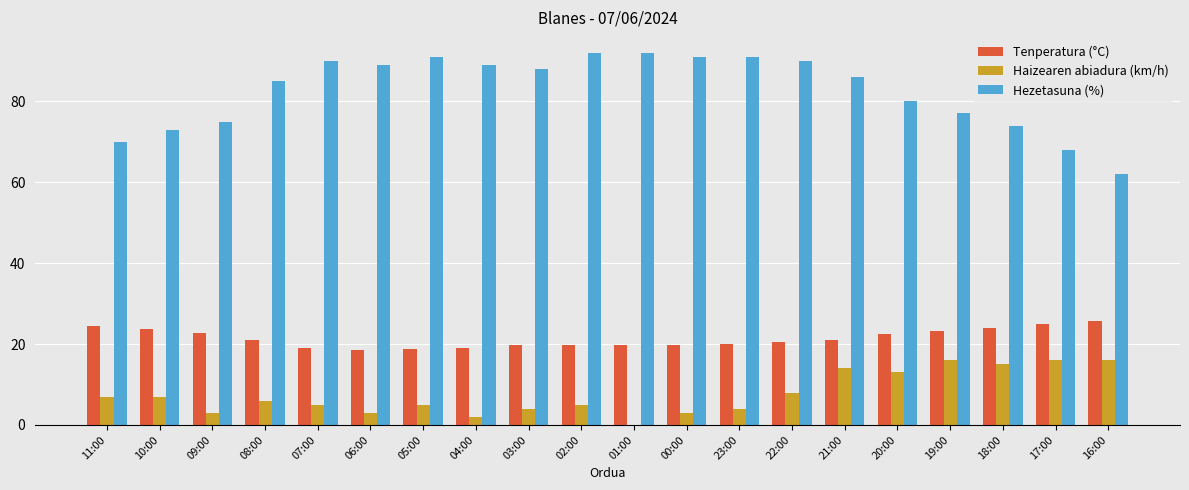

The value of Hezetasuna (%) at 10:00 is 36.3. True or false?

False